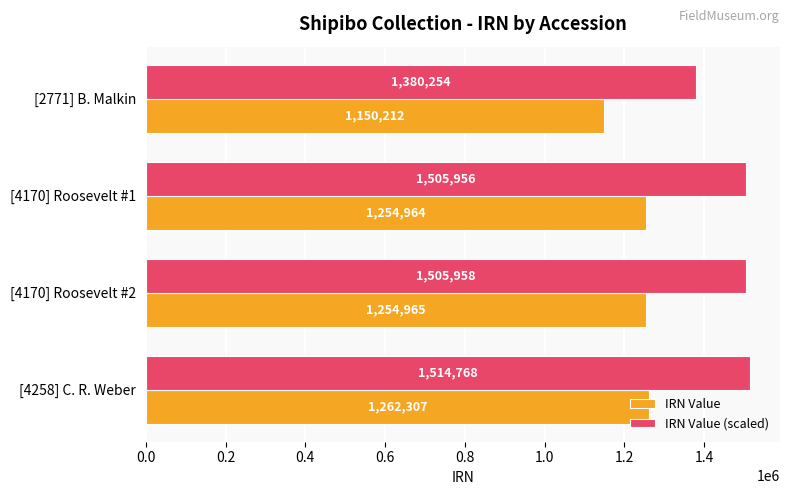

What are all the series names shown in the legend?

IRN Value, IRN Value (scaled)